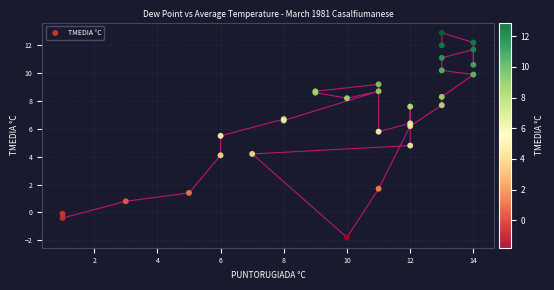

What Y value in the scatter plot is closest to 5?

4.8